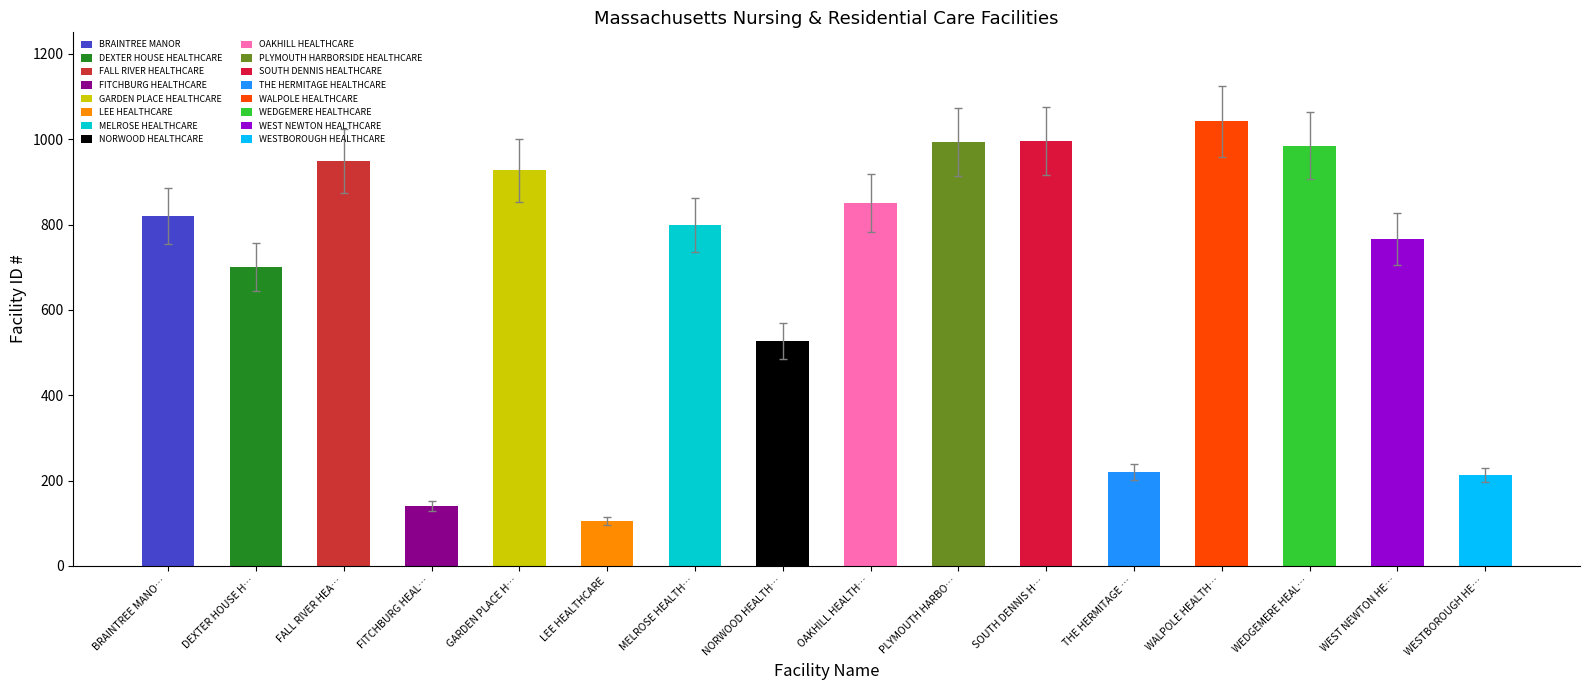

List the labels in order of value, largest first.

WALPOLE HEALTH…, SOUTH DENNIS H…, PLYMOUTH HARBO…, WEDGEMERE HEAL…, FALL RIVER HEA…, GARDEN PLACE H…, OAKHILL HEALTH…, BRAINTREE MANO…, MELROSE HEALTH…, WEST NEWTON HE…, DEXTER HOUSE H…, NORWOOD HEALTH…, THE HERMITAGE …, WESTBOROUGH HE…, FITCHBURG HEAL…, LEE HEALTHCARE